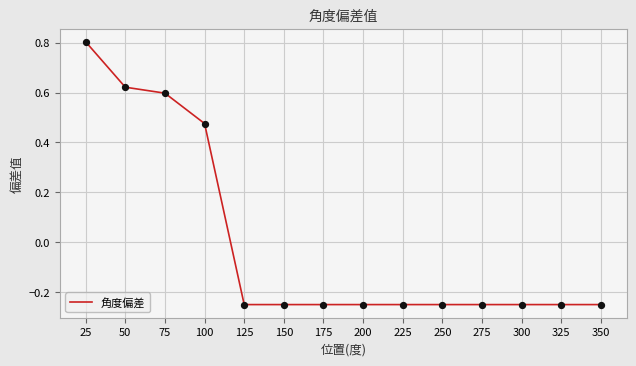

Between 300 and 75, which is larger?

75